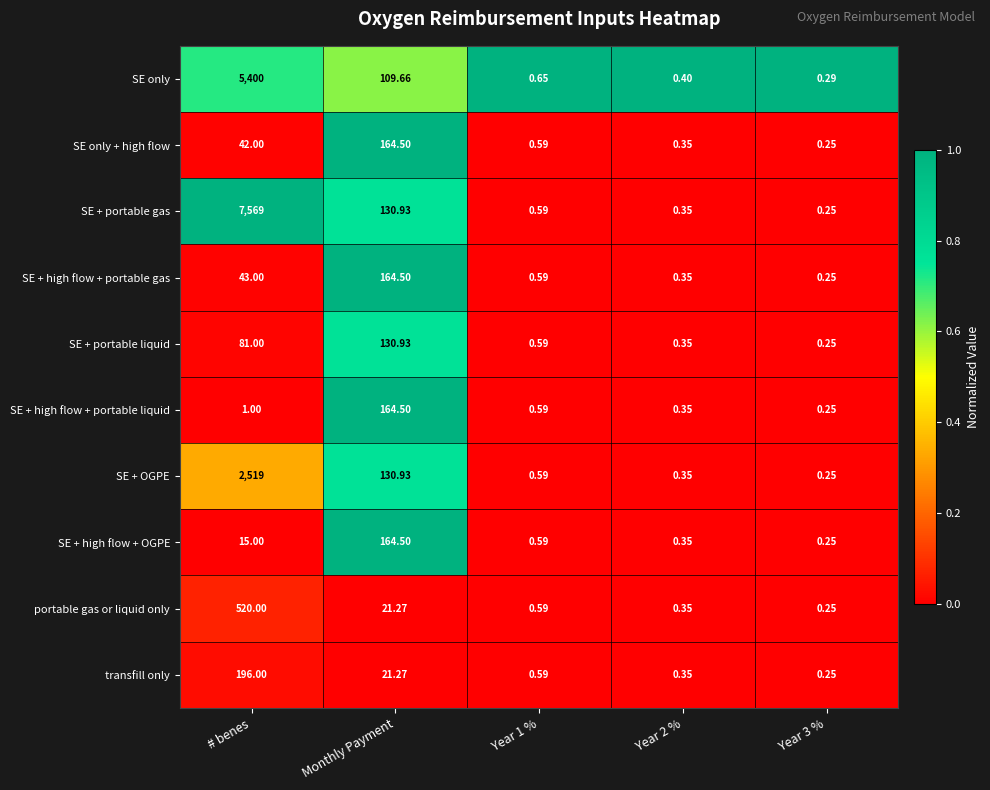

Which series has the largest range (max minus min)?

SE + portable gas